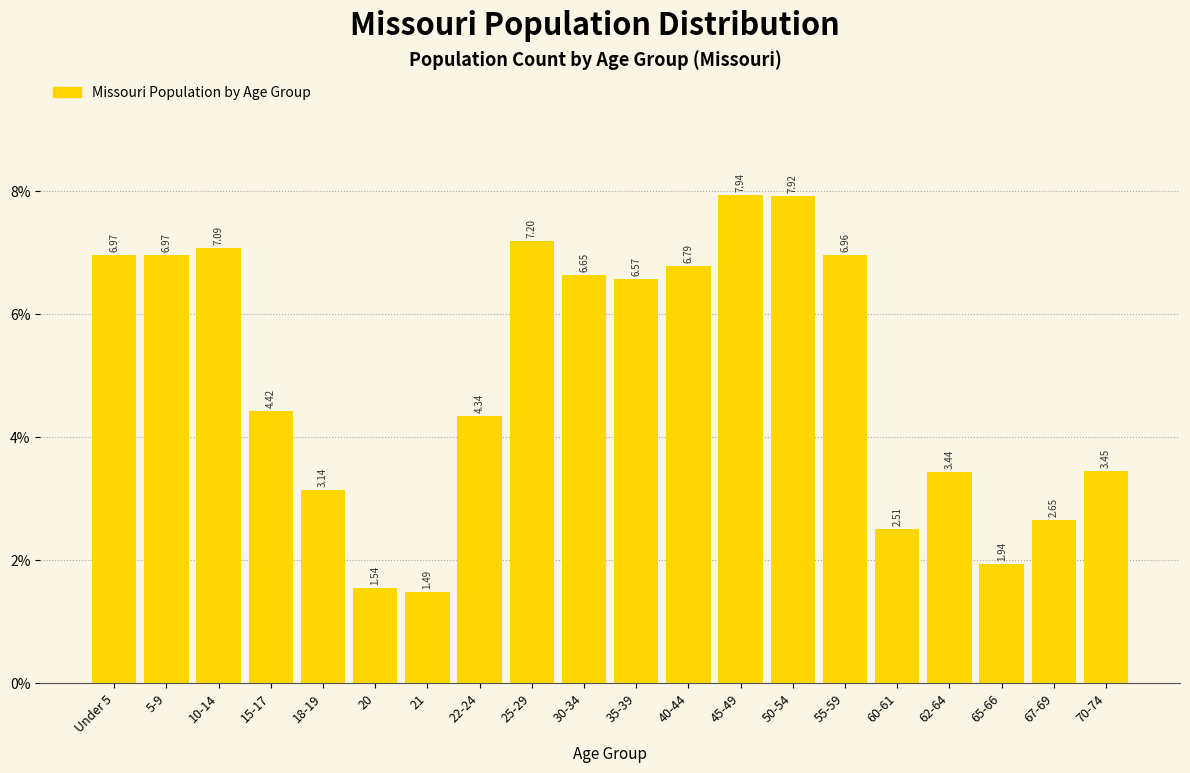

What is the difference between the maximum and second lowest values?

6.4